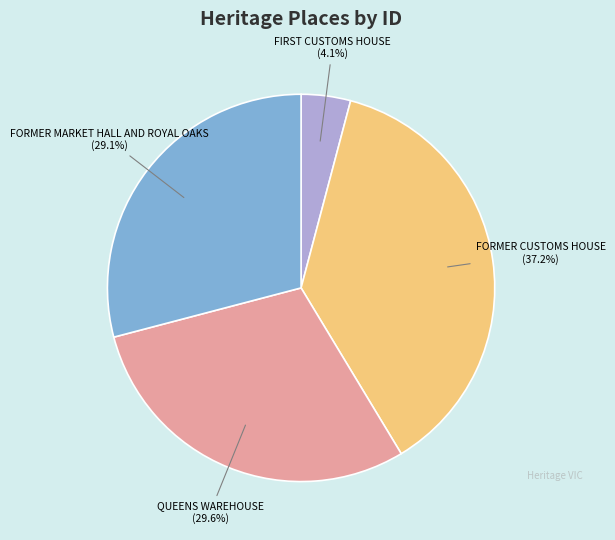

True or false: FORMER MARKET HALL AND ROYAL OAKS accounts for 29% of the total.

True